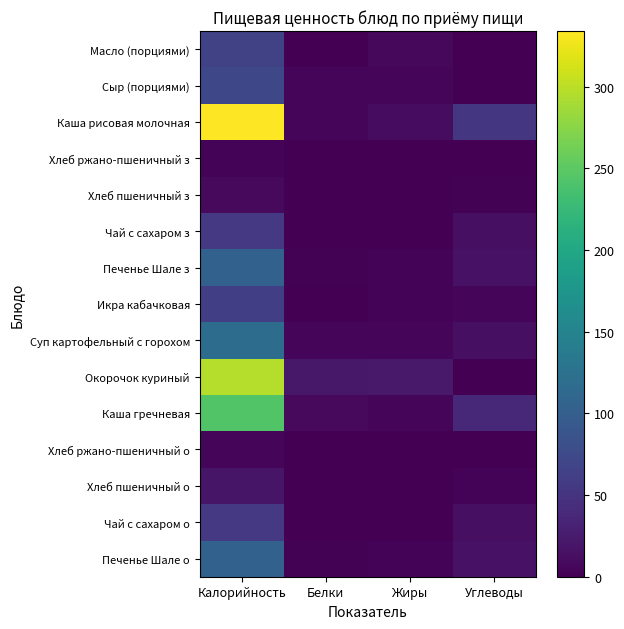

Between Калорийность and Жиры, which series saw the biggest shift?

Каша рисовая молочная